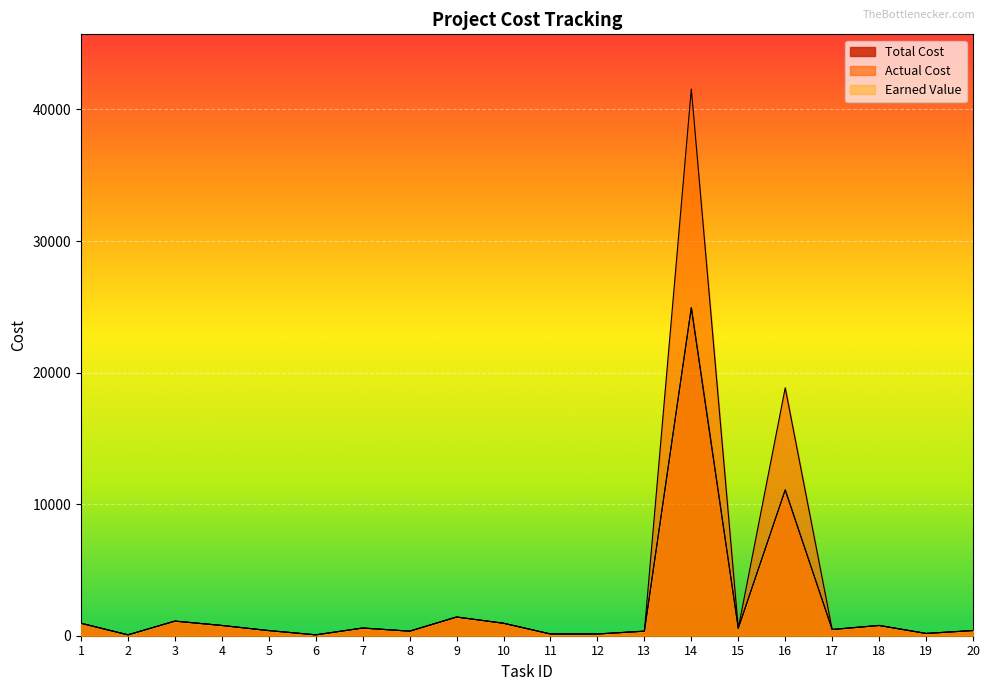

At which label does Actual Cost first exceed 566?

1